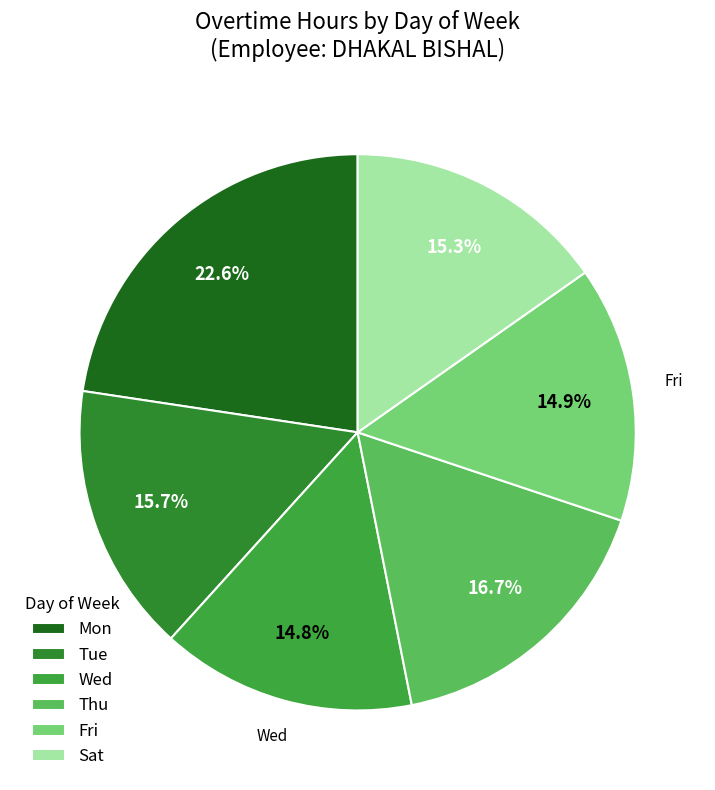

Count the number of slices in the pie.

6